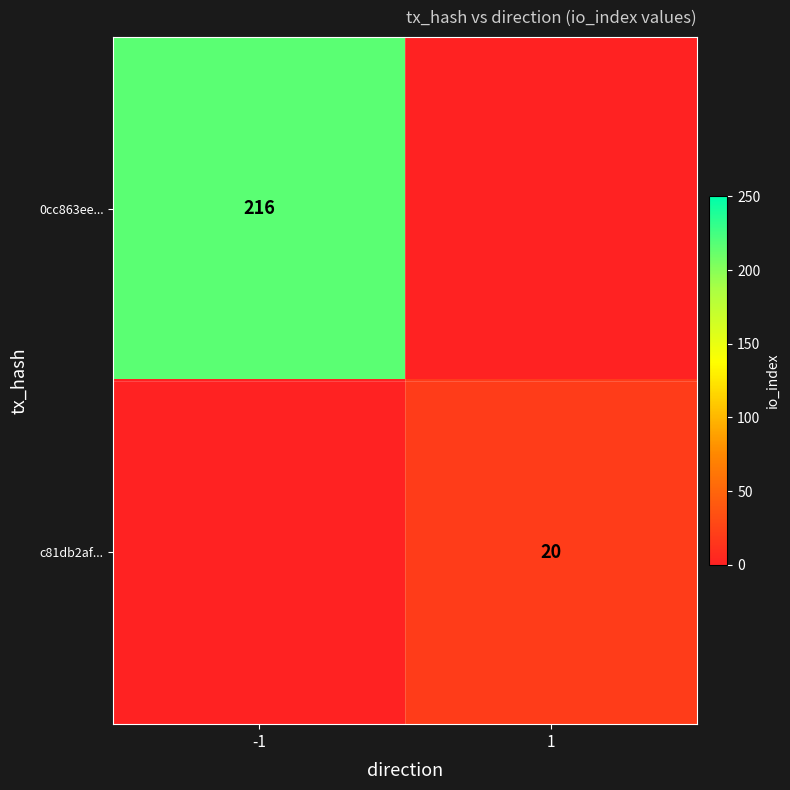

Is it true that 0cc863ee... equals 216 at -1?

True